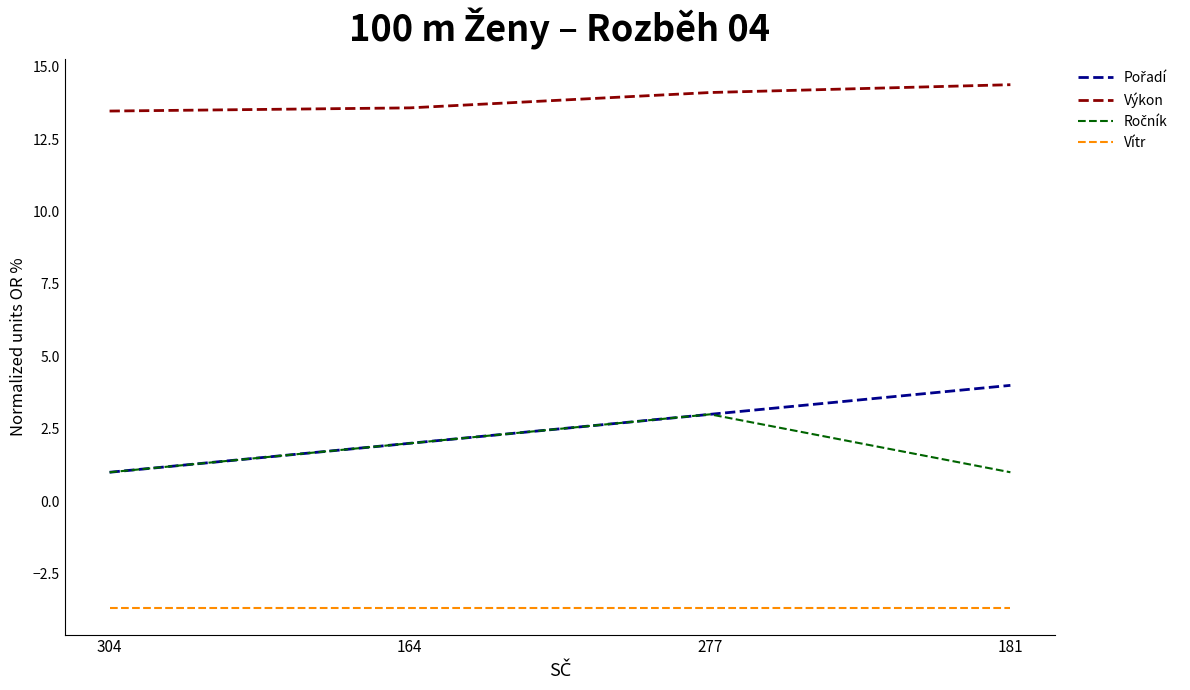

True or false: Výkon and Vítr intersect in this chart.

False